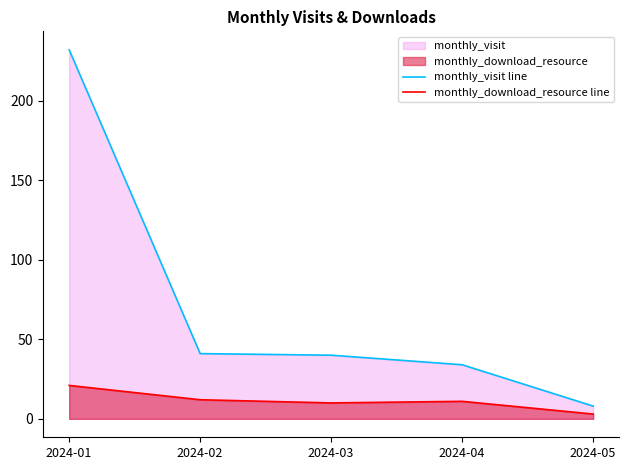

What is the lowest value of the monthly_visit line series?

8